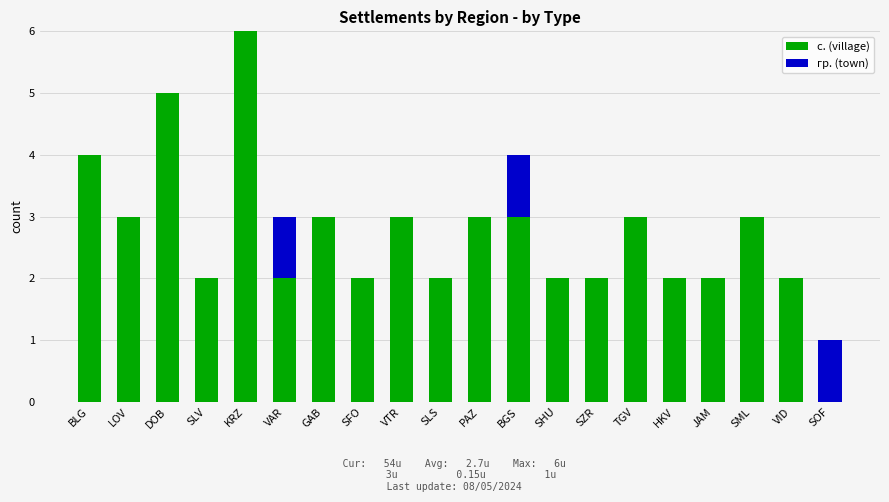

The с. (village) series shows 6 at KRZ. True or false?

True